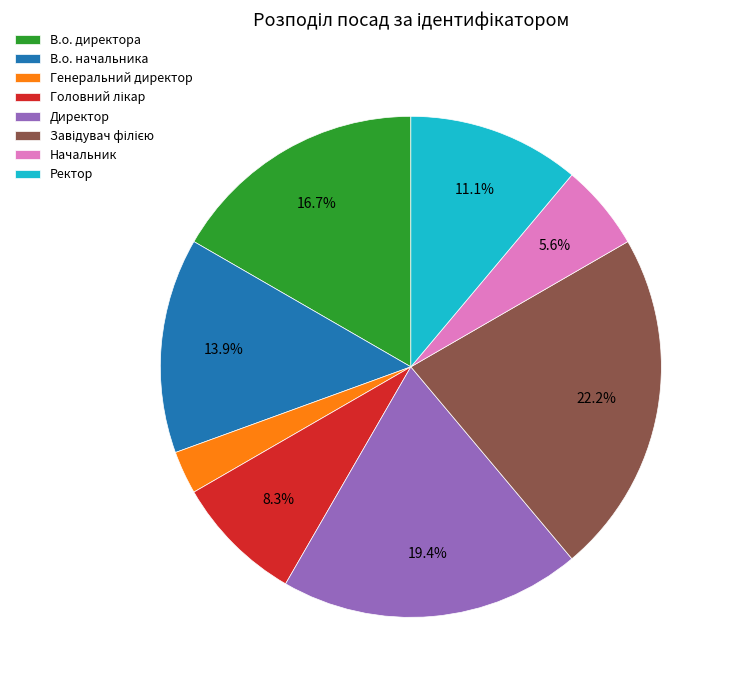

True or false: Ректор accounts for 11% of the total.

True